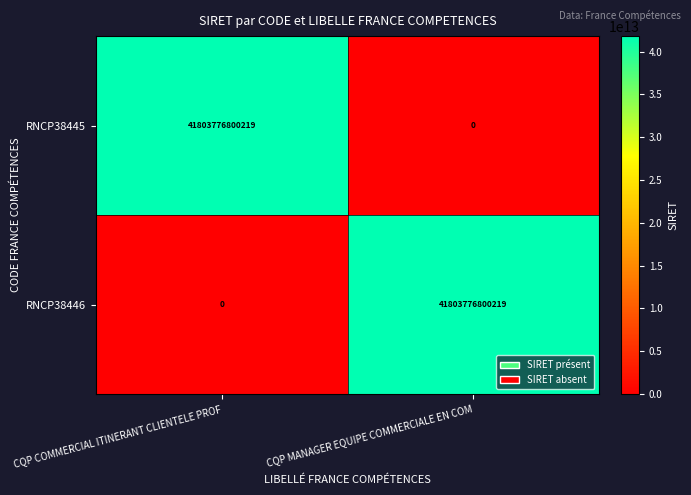

Read the RNCP38446 value at CQP MANAGER EQUIPE COMMERCIALE EN COM, to the nearest 10.

41803776800220